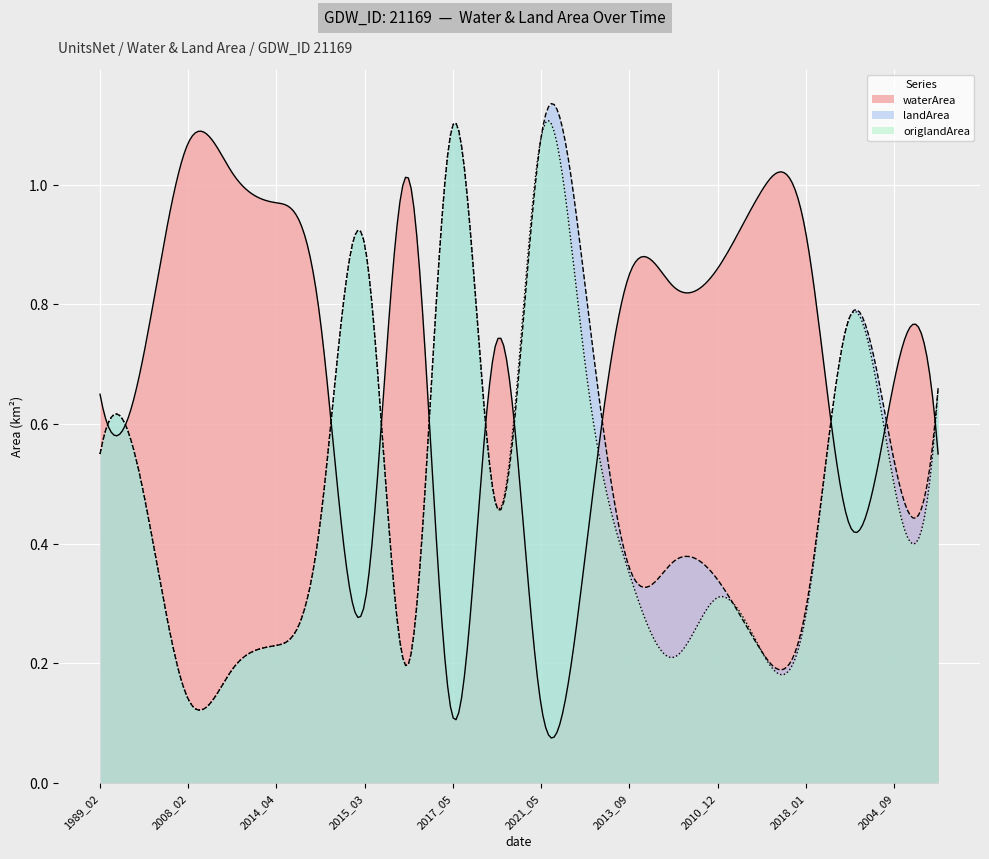

List the labels in order of landArea value, largest first.

2017_05, 2021_05, 2015_03, 2015_06, 2020_07, 1988_09, 1989_02, 2004_09, 2000_11, 2019_11, 2014_11, 2010_10, 2013_09, 2010_12, 2018_01, 2014_04, 2014_10, 2016_10, 2008_03, 2008_02